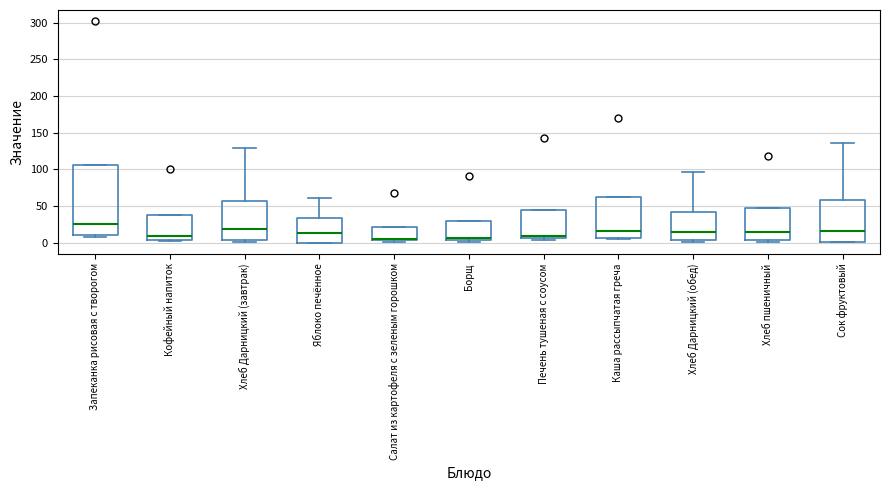

Where is the upper edge of the box for Запеканка рисовая с творогом on the y-axis? The values are not printed on the chart, so give them approximately, as read against the axis.

105